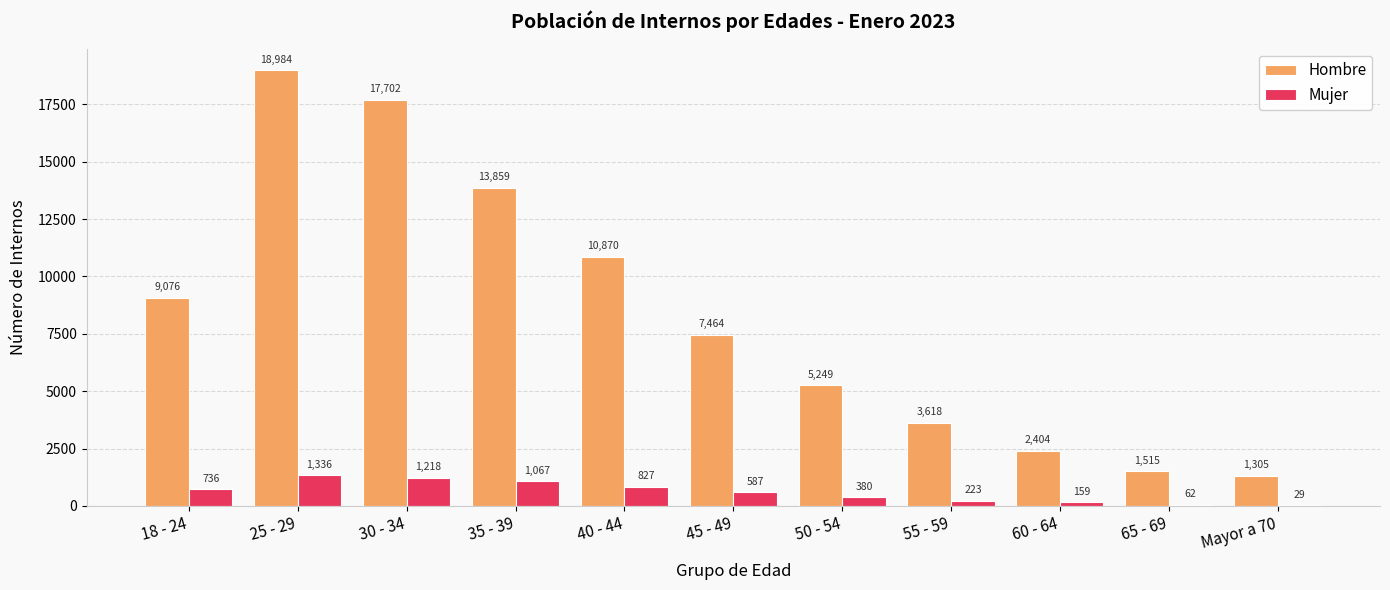

Reading right to left, what are all the values shown in this chart?

Hombre: 1305	1515	2404	3618	5249	7464	10870	13859	17702	18984	9076
Mujer: 29	62	159	223	380	587	827	1067	1218	1336	736